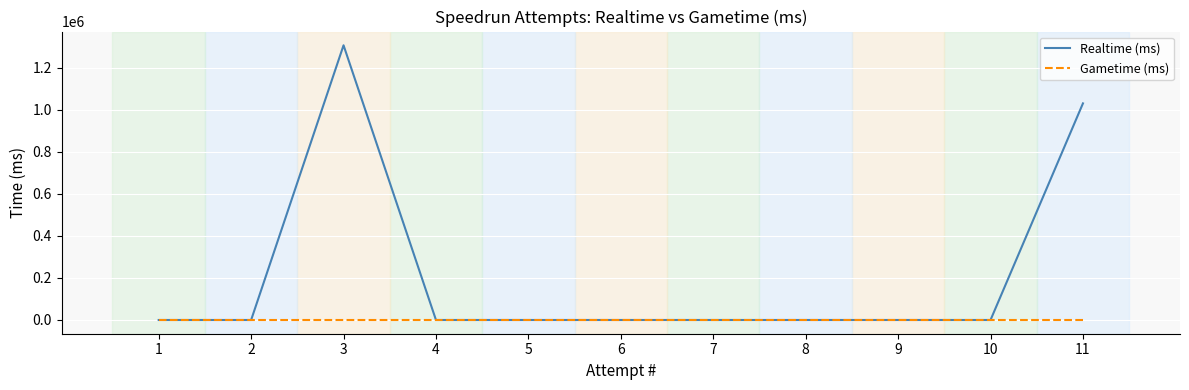

How many data points in Realtime (ms) are above 0?

2